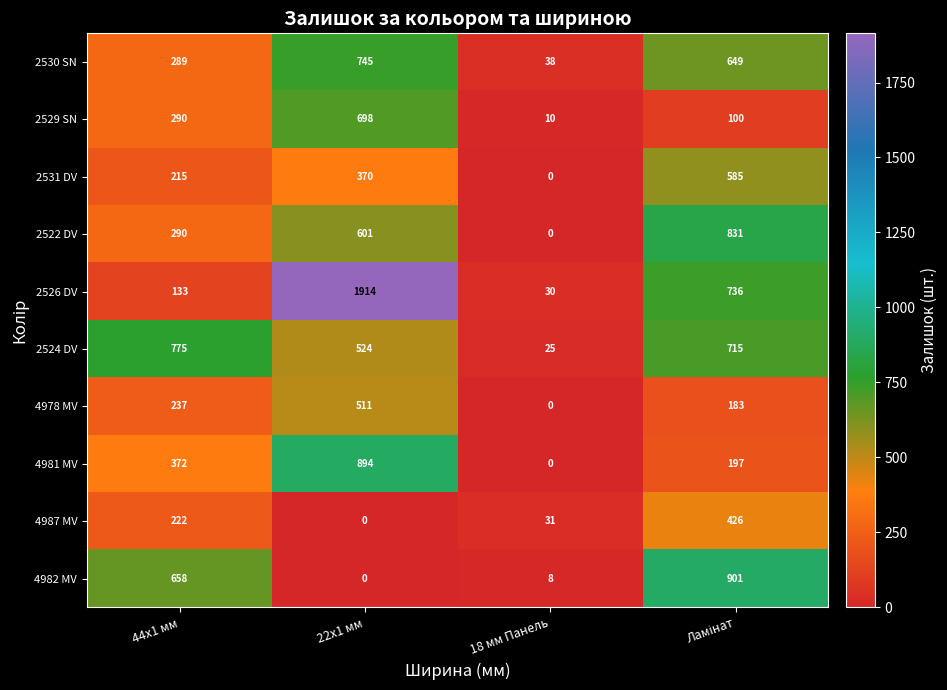

Which series has the largest range (max minus min)?

2526 DV